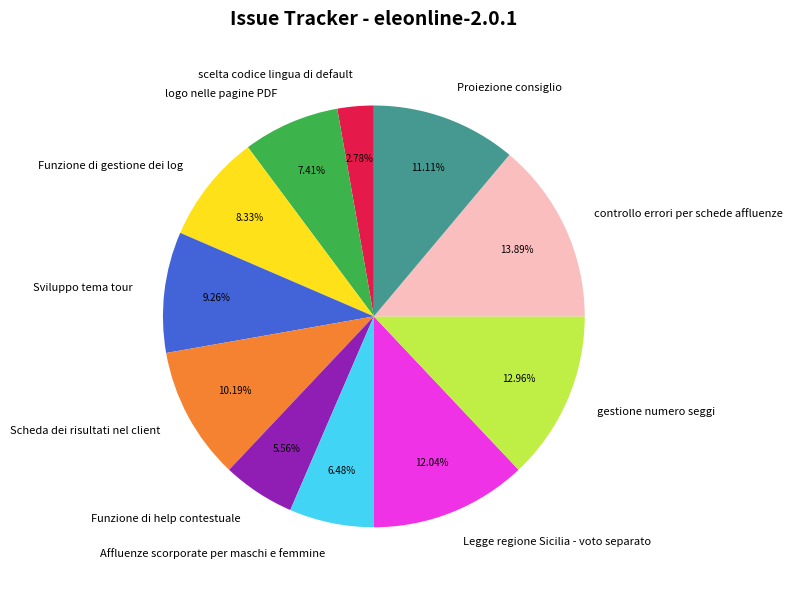

How many slices are in this pie chart?

11